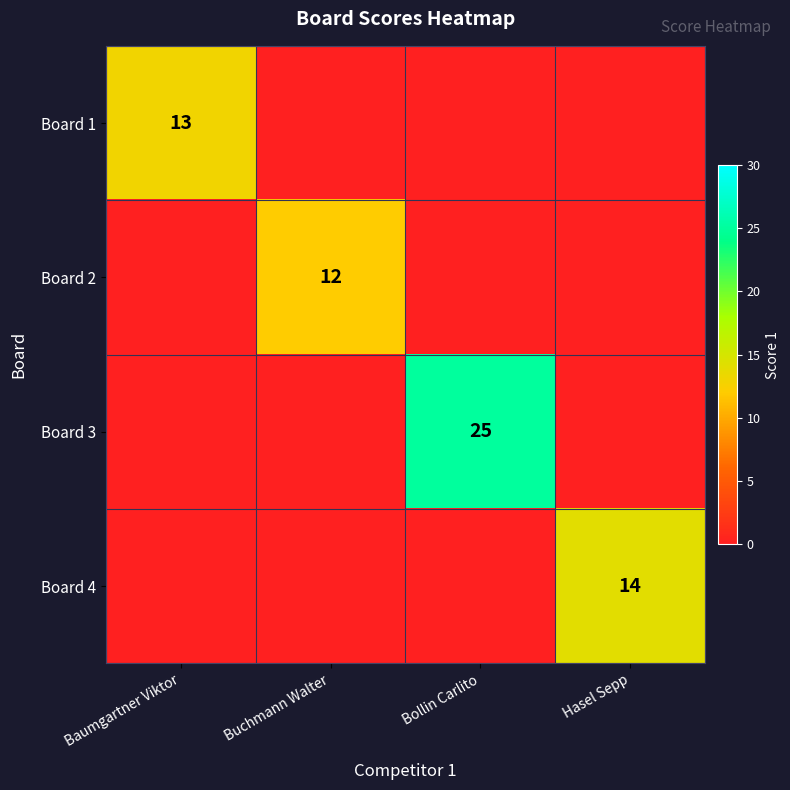

The Board 1 series shows 13 at Baumgartner Viktor. True or false?

True